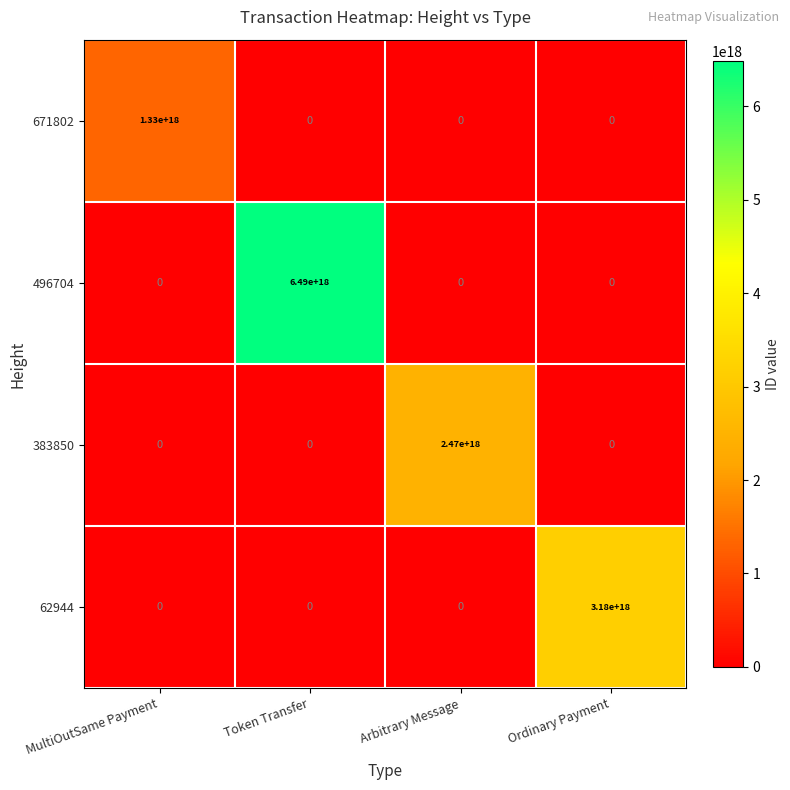

Is it true that 671802 equals -828066733523405184 at Token Transfer?

False